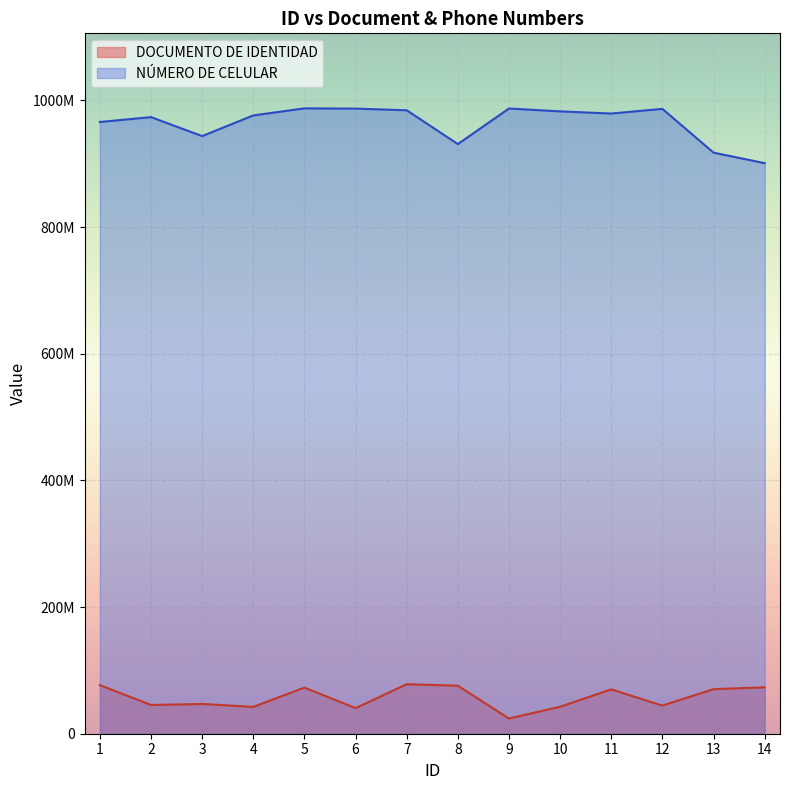

True or false: NÚMERO DE CELULAR and DOCUMENTO DE IDENTIDAD intersect in this chart.

False